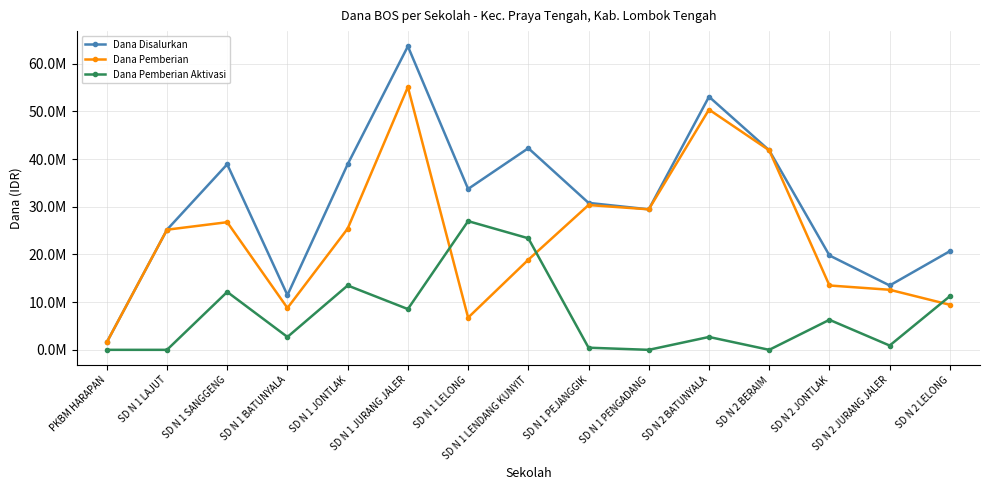

True or false: Dana Pemberian and Dana Disalurkan cross at least once.

False